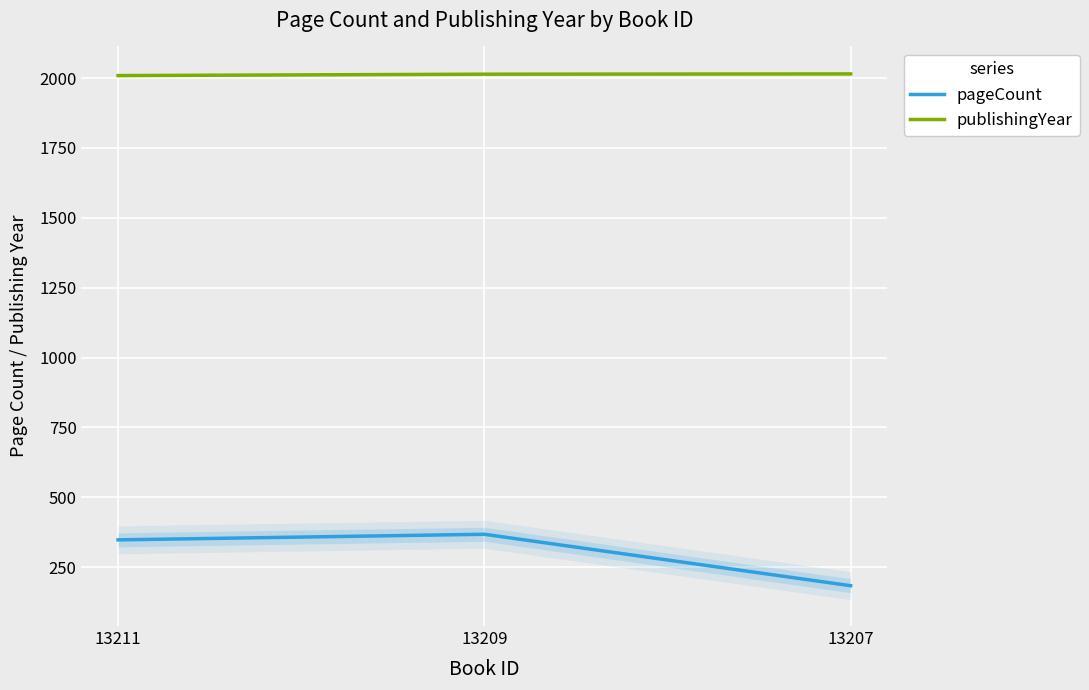

Where is publishingYear nearest to the value 2012?

13209